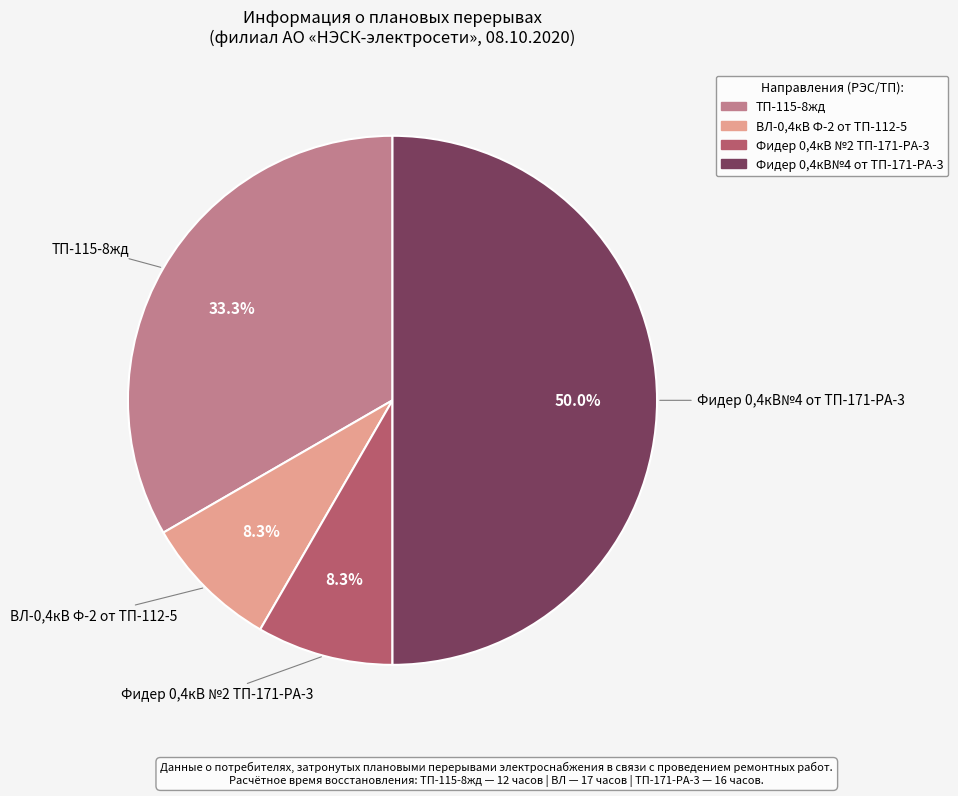

How many slices are in this pie chart?

4